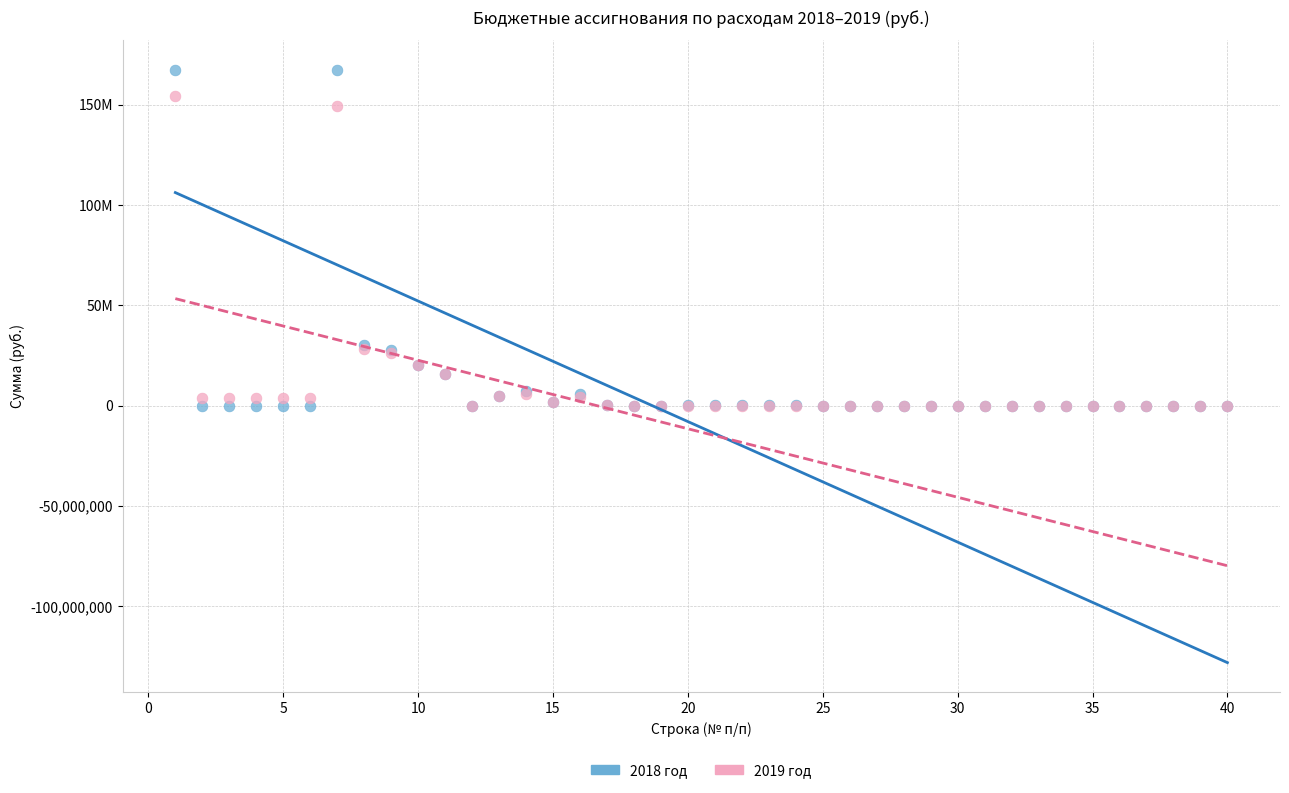

Which series has the widest spread of Y values?

2018 год